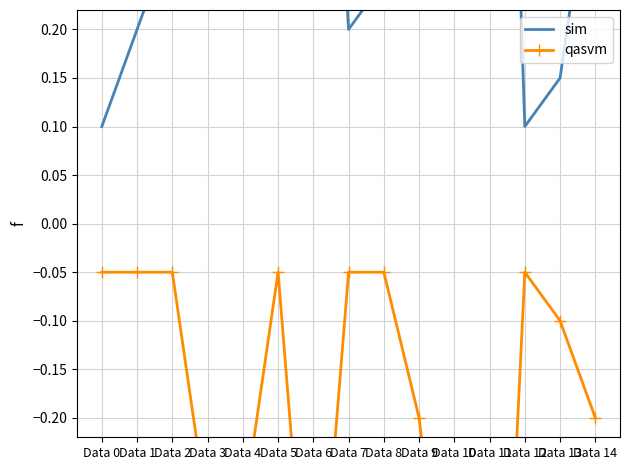

Which series changed the most between Data 4 and Data 11?

qasvm